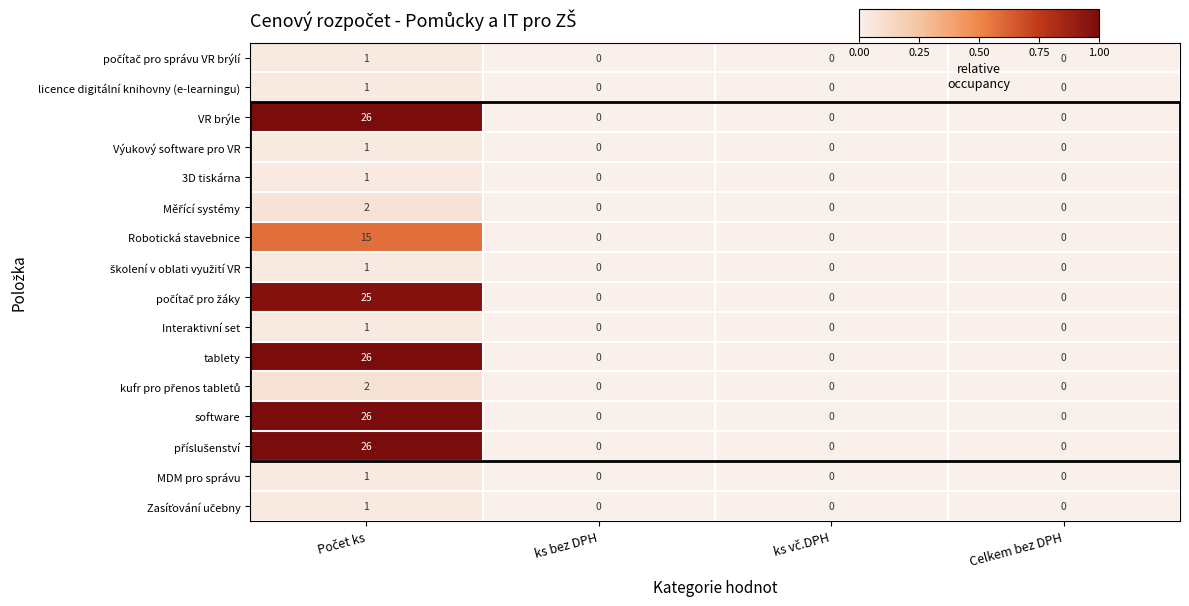

What is the greatest value displayed?

26